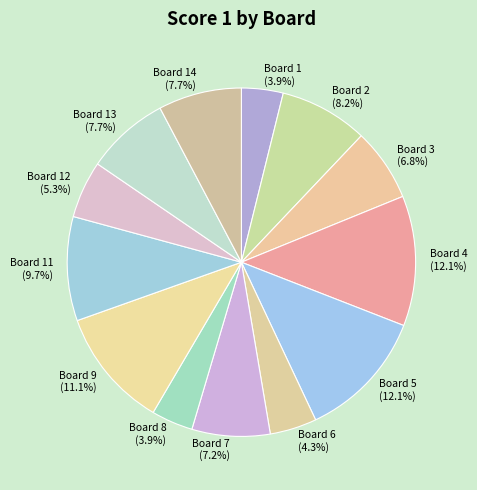

Between Board 14 and Board 3, which is larger?

Board 14